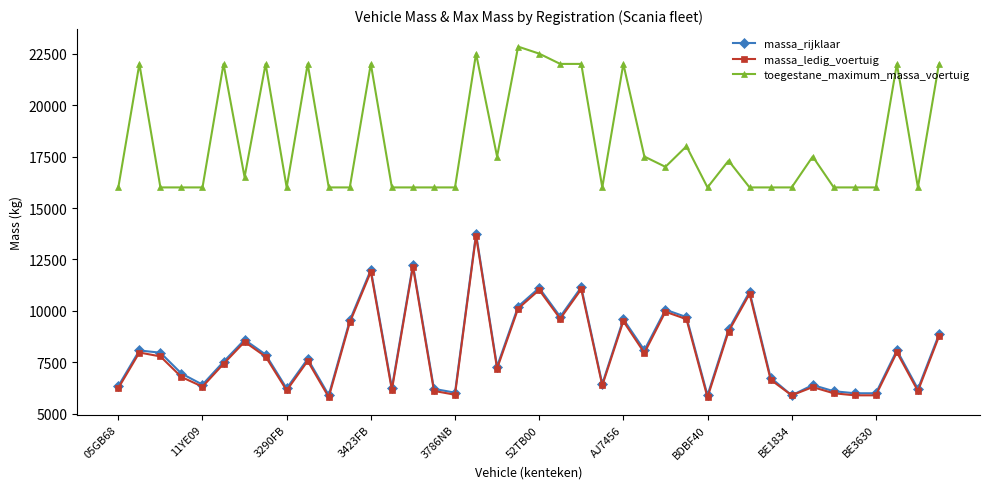

What is the value of the massa_rijklaar point at the 18th from the left?

13750